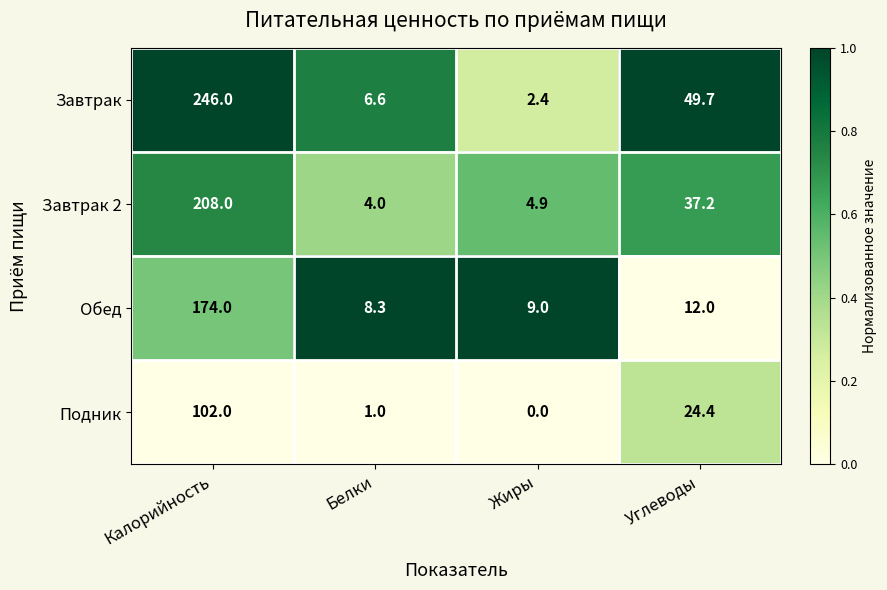

Reading left to right, extract all data points from this chart.

Завтрак: Калорийность=246.0	Белки=6.6	Жиры=2.4	Углеводы=49.7
Завтрак 2: Калорийность=208.0	Белки=4.0	Жиры=4.9	Углеводы=37.2
Обед: Калорийность=174.0	Белки=8.3	Жиры=9.0	Углеводы=12.0
Подник: Калорийность=102.0	Белки=1.0	Жиры=0.0	Углеводы=24.4